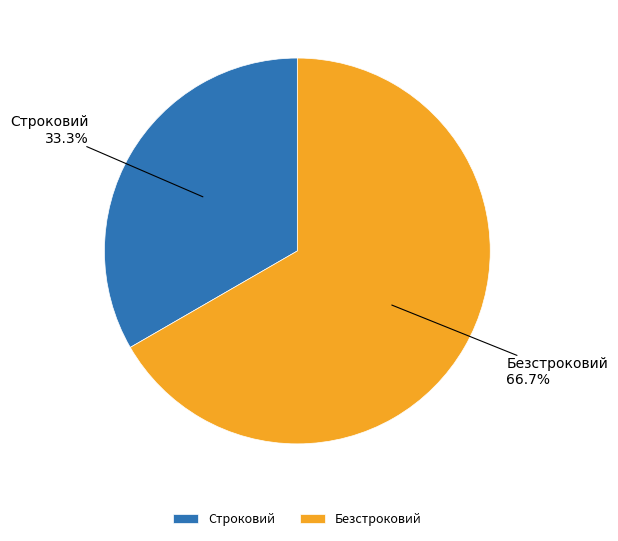

Does Безстроковий account for over 50% of the chart?

Yes